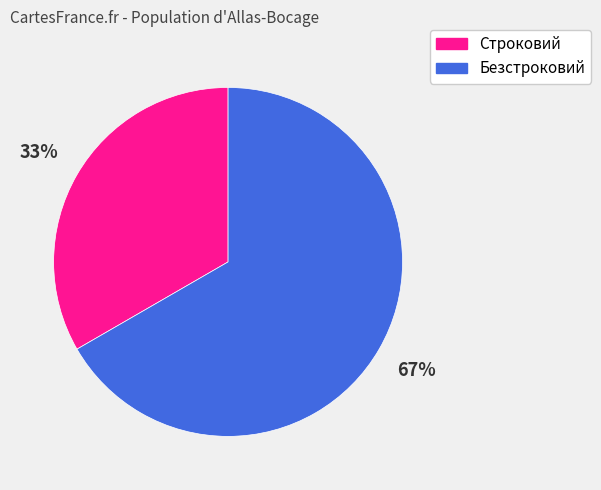

To the nearest percent, what portion does Строковий represent?

33%